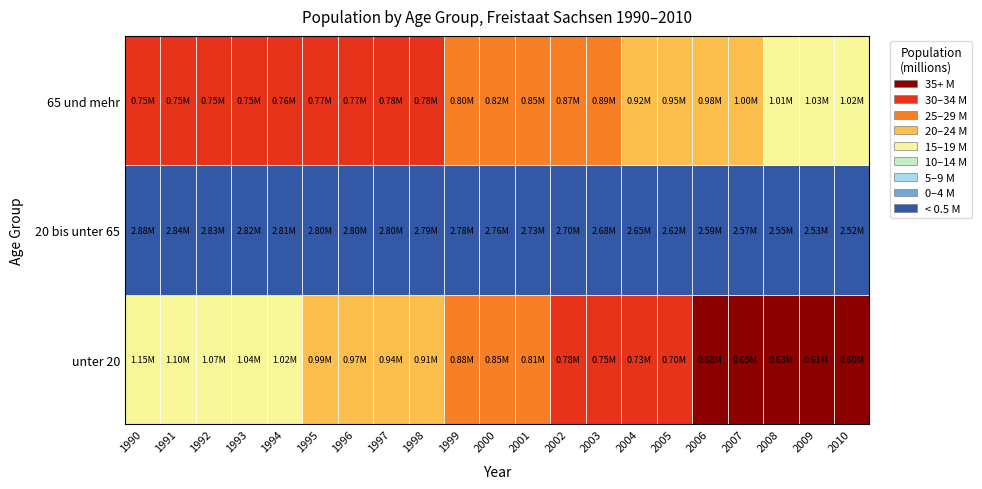

At which label is 20 bis unter 65 closest to 2700455?

2002